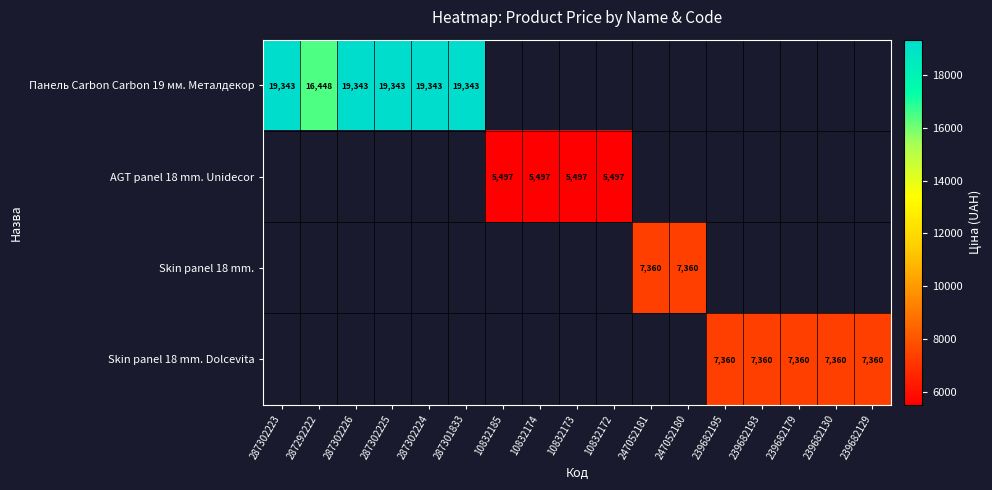

At which category does the chart reach its peak across all series?

287302223